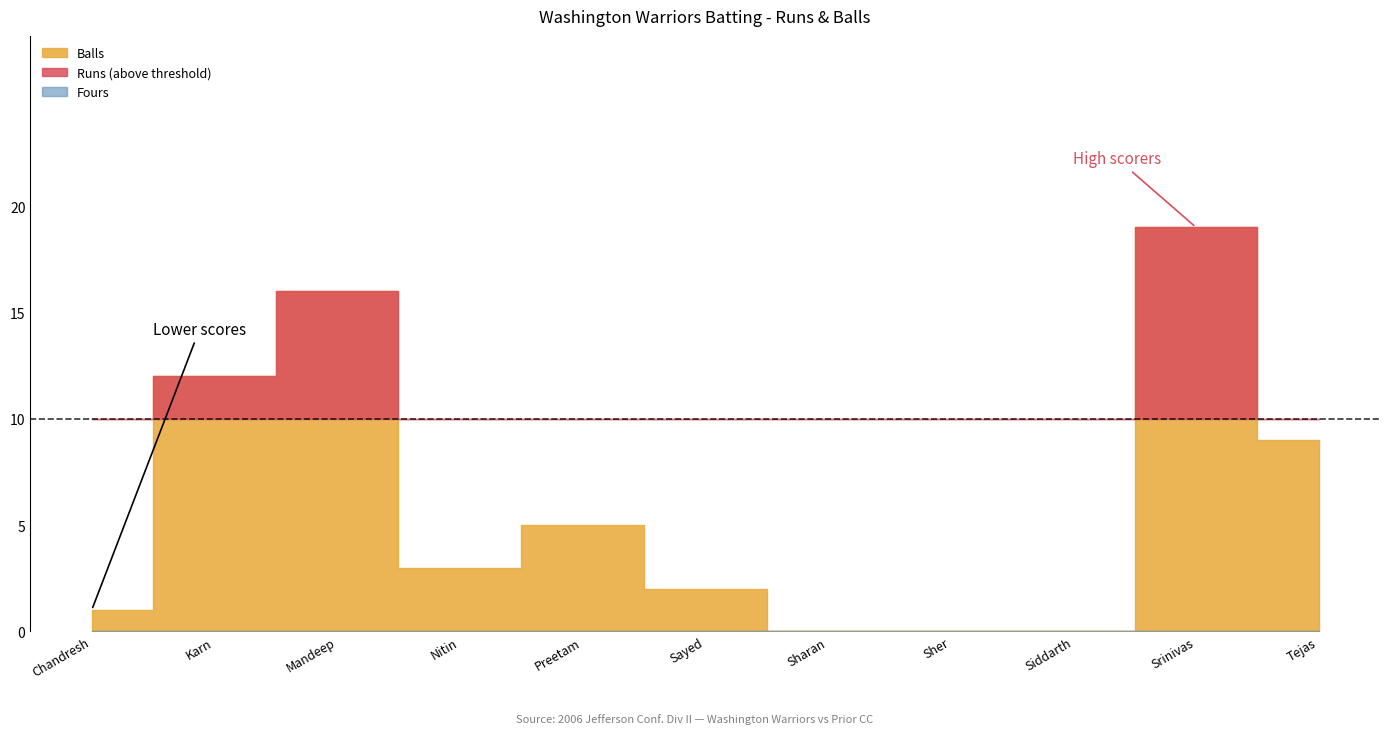

Which category has the lowest value in the Balls series?

Sharan Ramaswamy